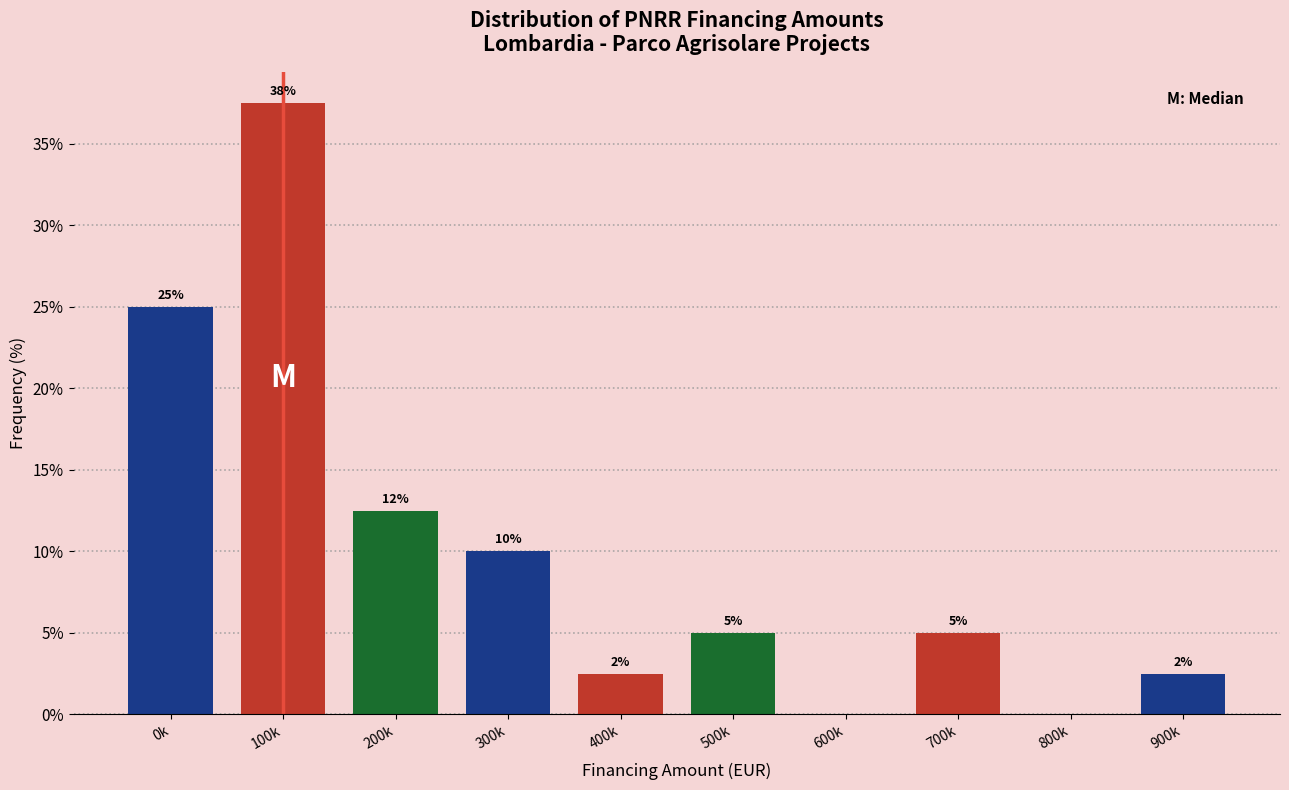

The value at 300k is 10.0. True or false?

True